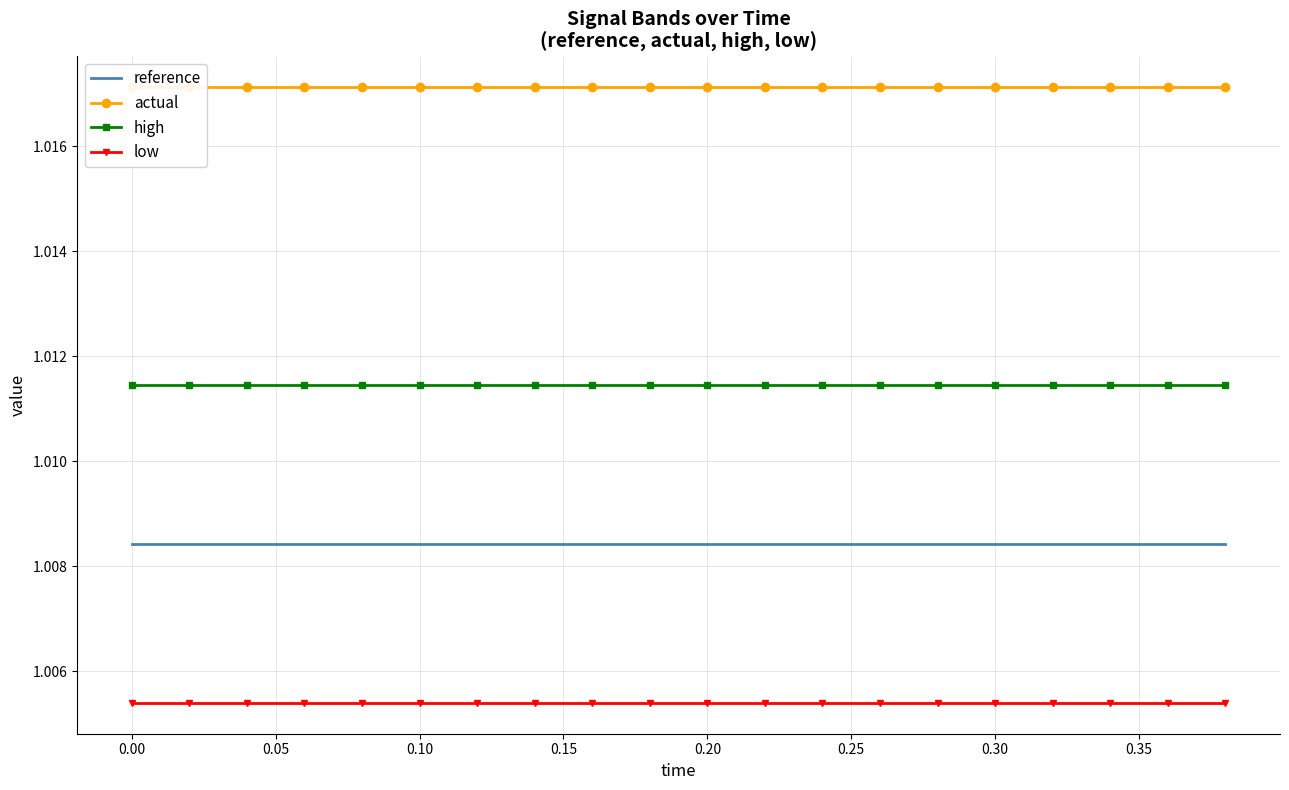

What is the lowest value of the actual series?

1.0